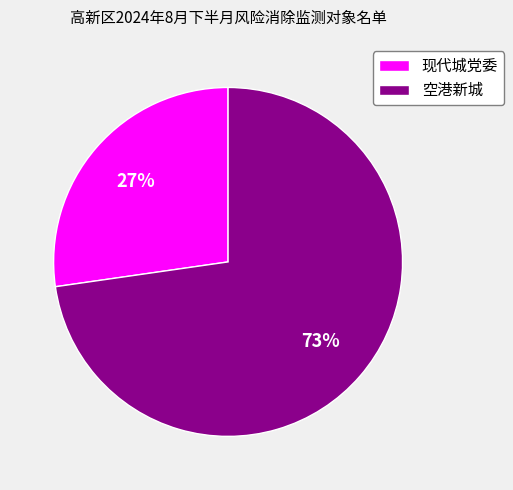

Rank the categories by value from lowest to highest.

现代城党委, 空港新城